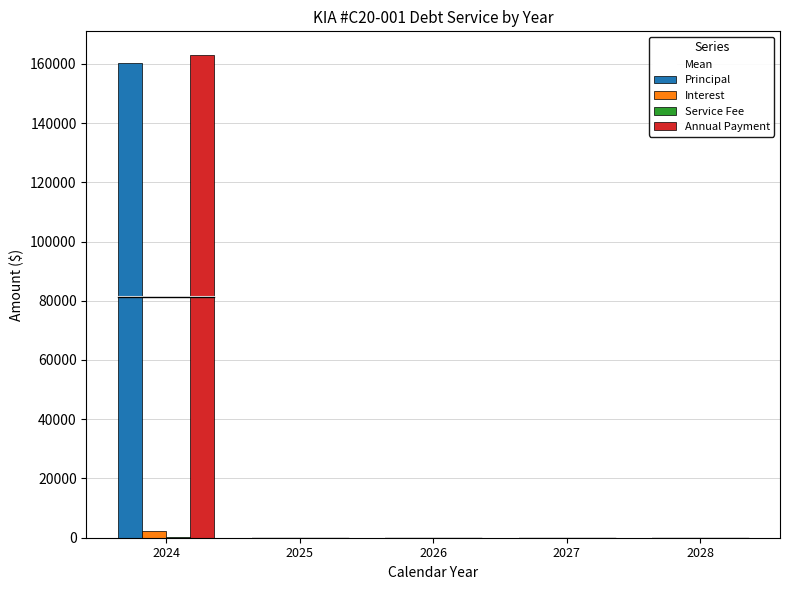

What is the maximum value shown in the chart?

162818